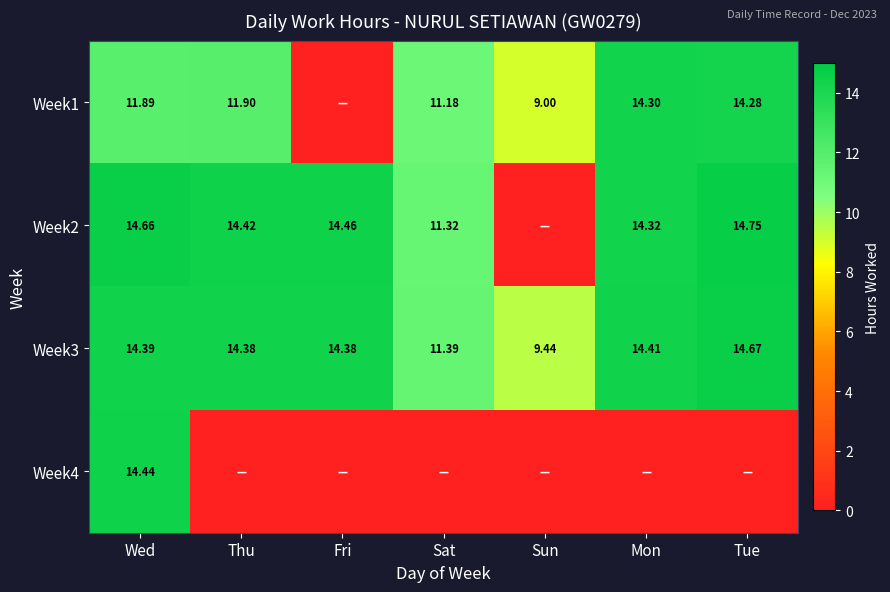

What is the difference between the maximum and second lowest values in the Week1 series?

5.3